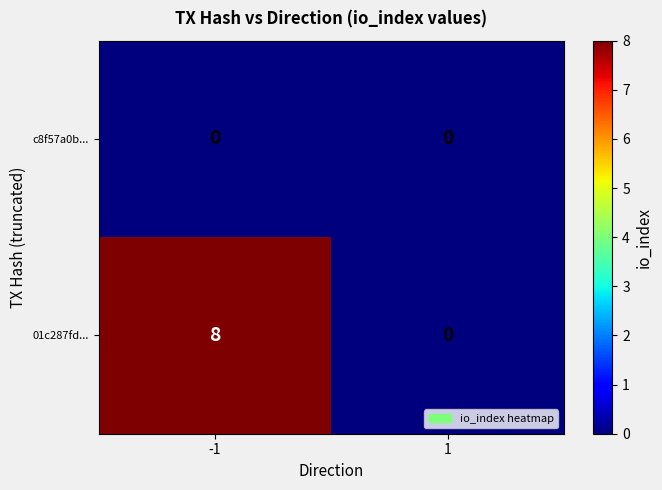

What is the sum of all 01c287fd... values?

8